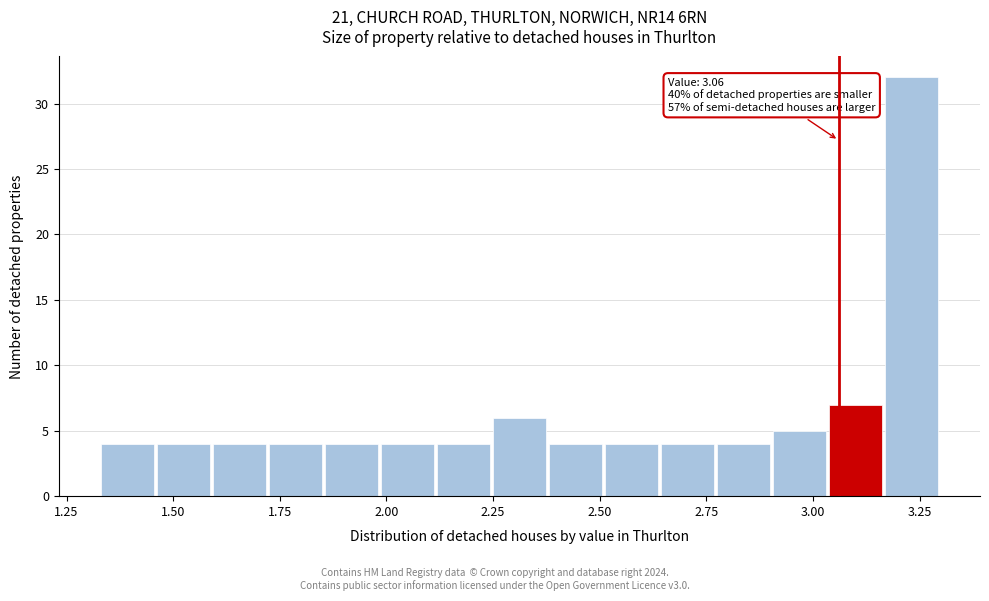

Read against the x-axis, roughly where is the centre of the tallest bar?

3.25